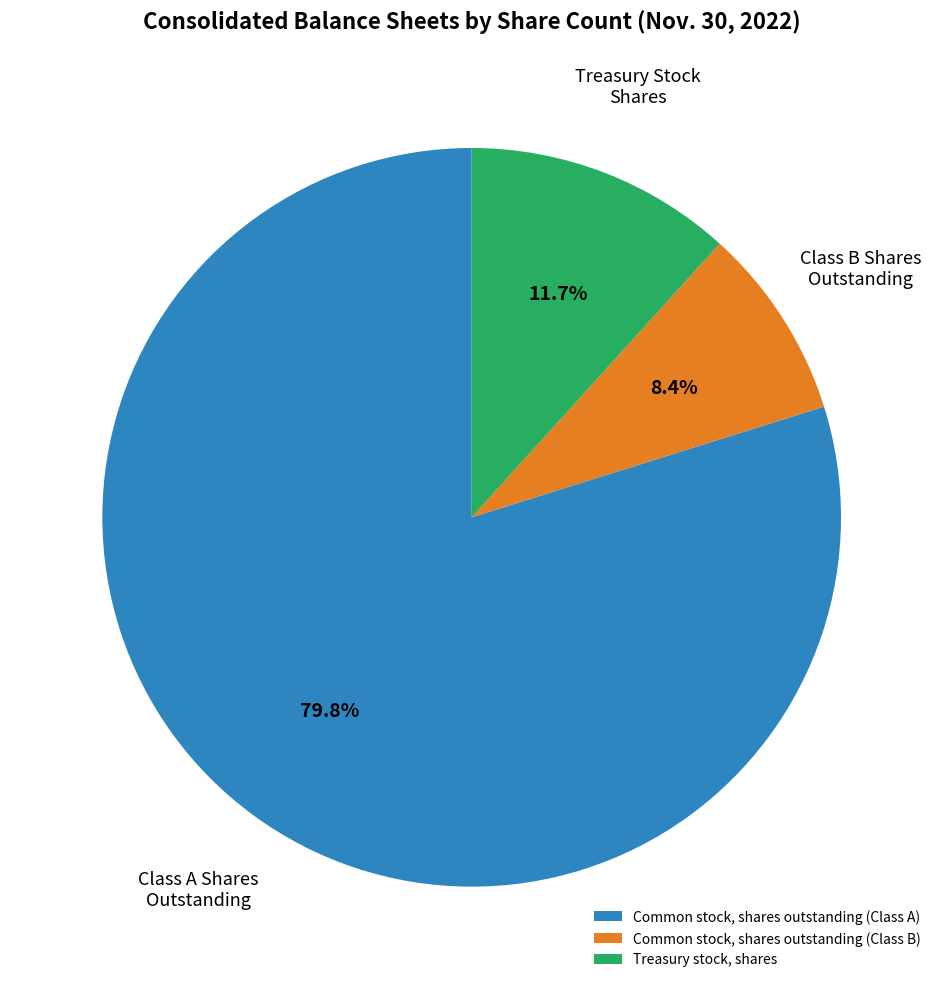

To the nearest percent, what is the difference between the largest and smallest slice percentages?

71%